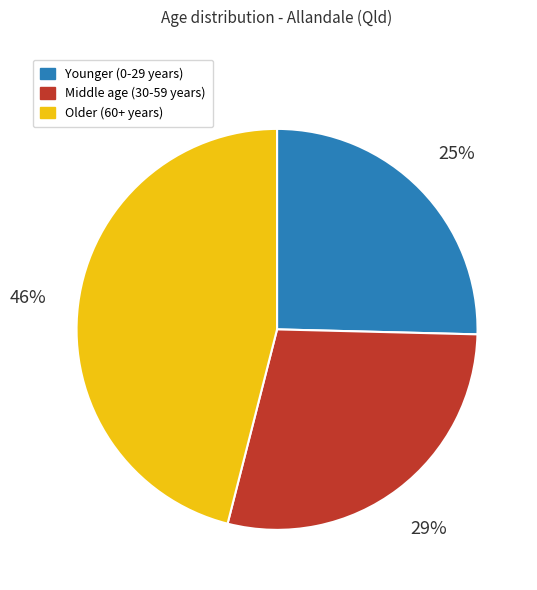

To the nearest percent, what is the average slice percentage?

33%